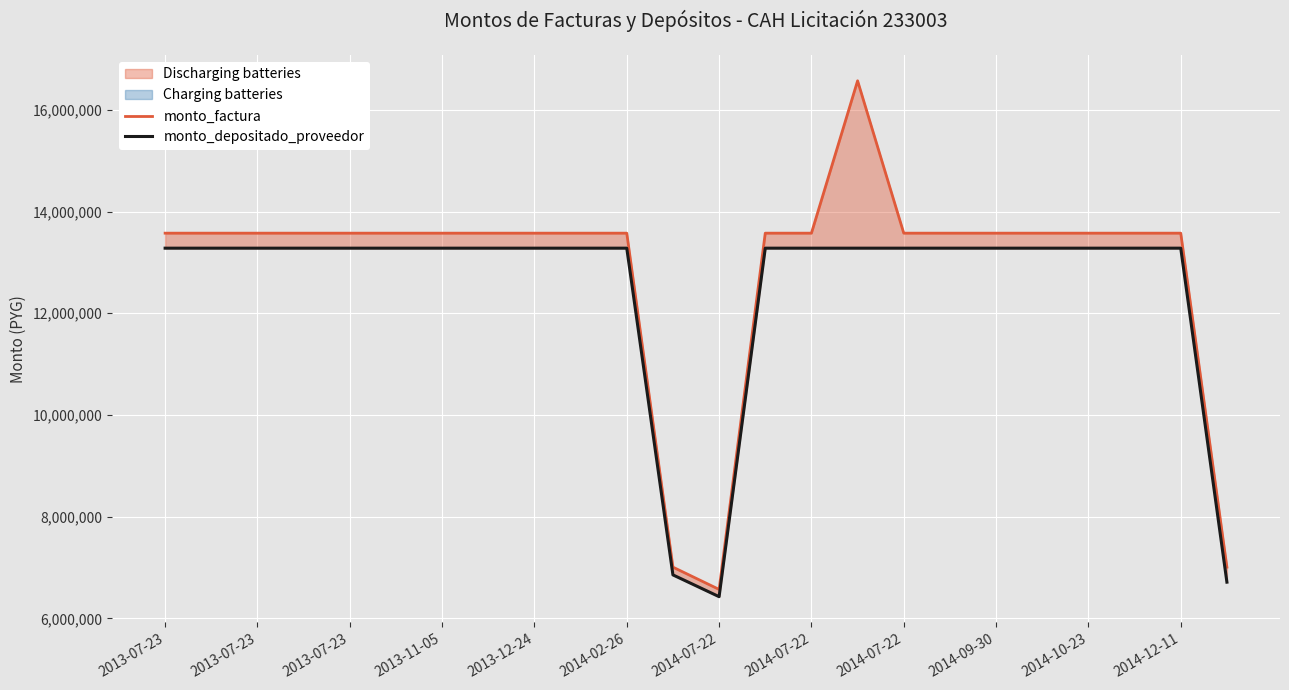

How many lines are shown in the chart?

2